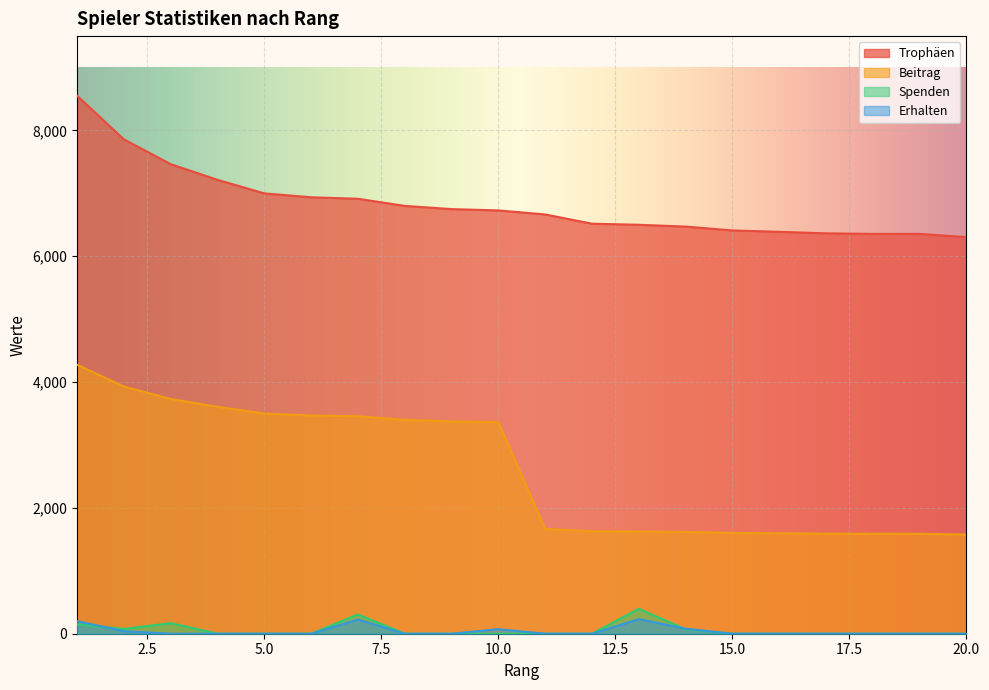

How many lines are shown in the chart?

4